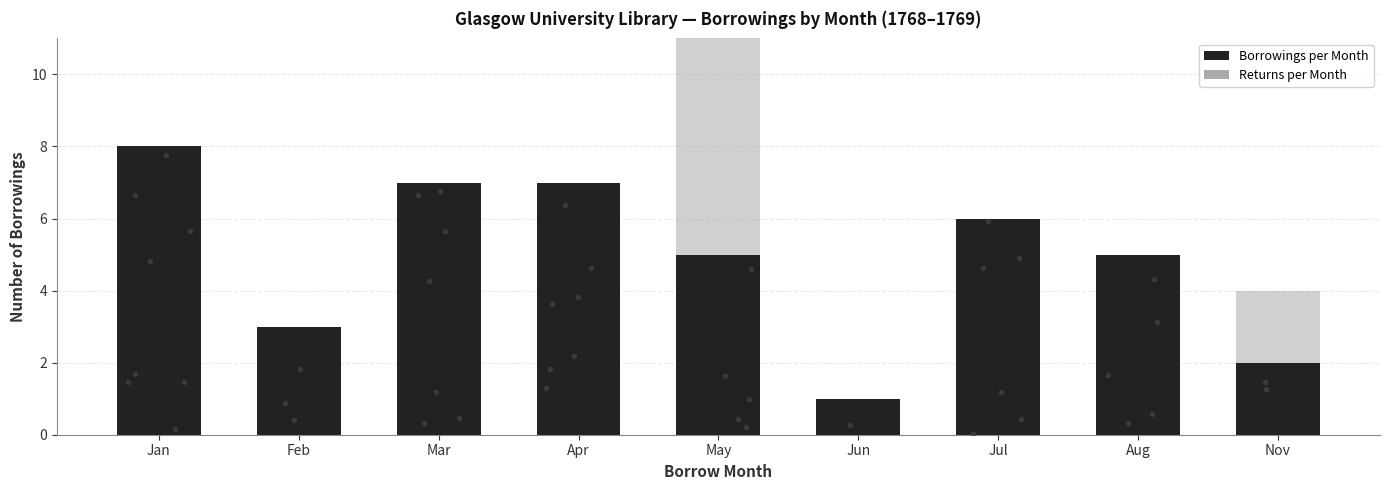

Which series contains the highest Y value?

Returns per Month